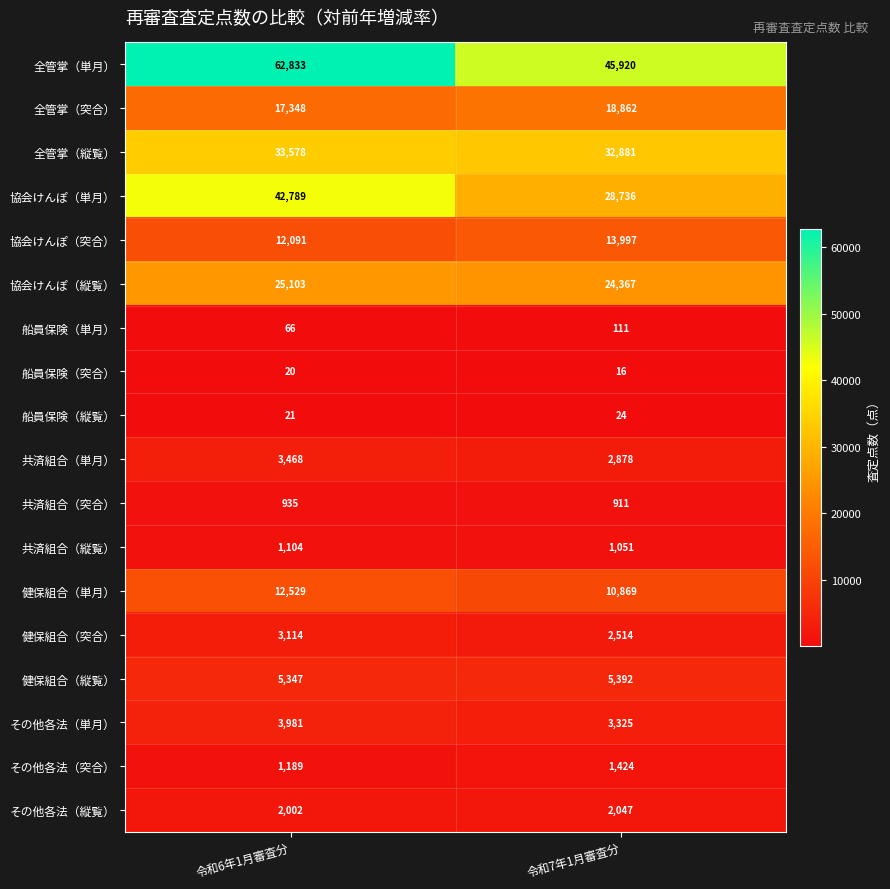

Is the value of 船員保険（縦覧） at 令和7年1月審査分 greater than the value of 協会けんぽ（突合） at 令和6年1月審査分?

No